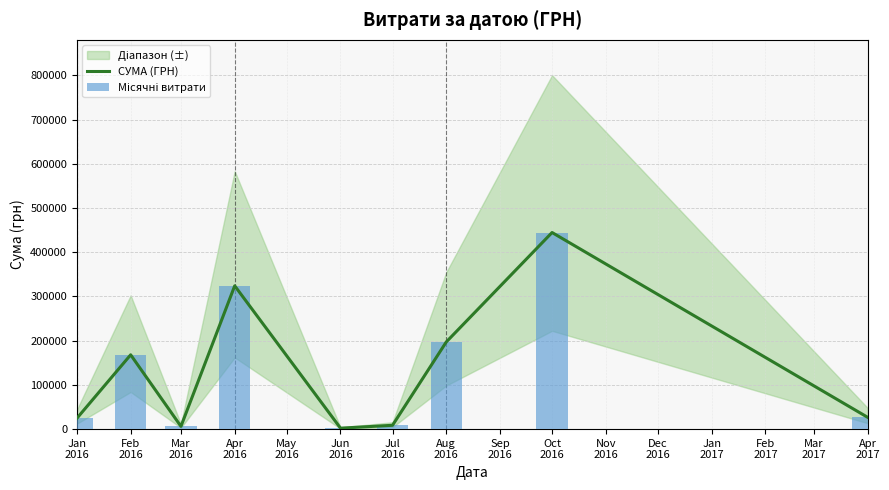

How many groups of bars are there?

9